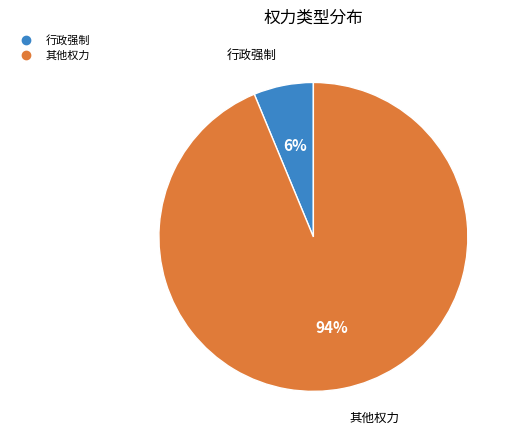

How many segments does this pie chart have?

2